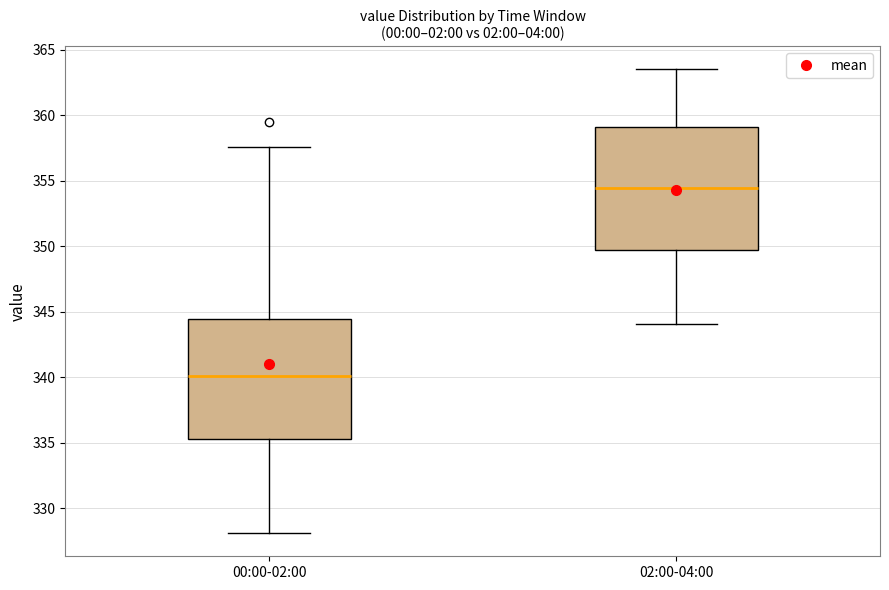

Where is the upper edge of the box for 00:00-02:00 on the y-axis? The values are not printed on the chart, so give them approximately, as read against the axis.

344.5